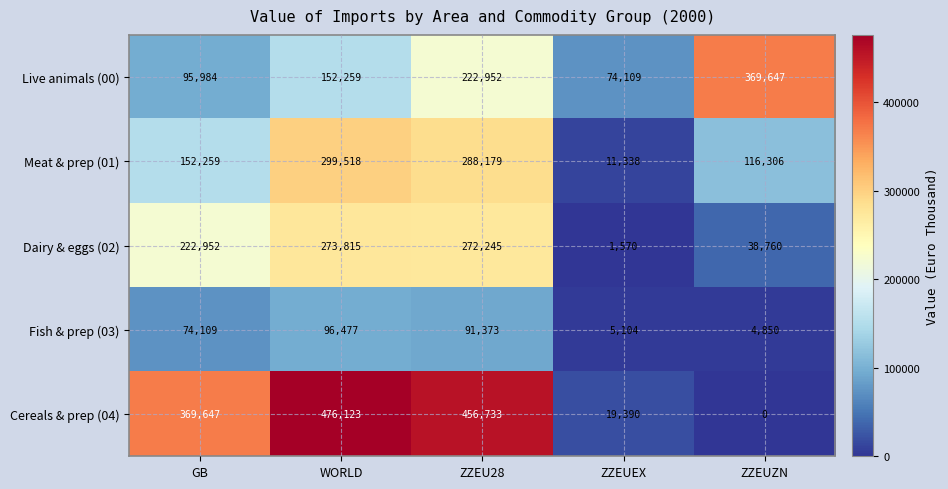

Reading left to right, list all the values displayed in this chart.

Live animals (00): GB=95984	WORLD=152259	ZZEU28=222952	ZZEUEX=74109	ZZEUZN=369647
Meat & prep (01): GB=152259	WORLD=299518	ZZEU28=288179	ZZEUEX=11338	ZZEUZN=116306
Dairy & eggs (02): GB=222952	WORLD=273815	ZZEU28=272245	ZZEUEX=1570	ZZEUZN=38760
Fish & prep (03): GB=74109	WORLD=96477	ZZEU28=91373	ZZEUEX=5104	ZZEUZN=4850
Cereals & prep (04): GB=369647	WORLD=476123	ZZEU28=456733	ZZEUEX=19390	ZZEUZN=0